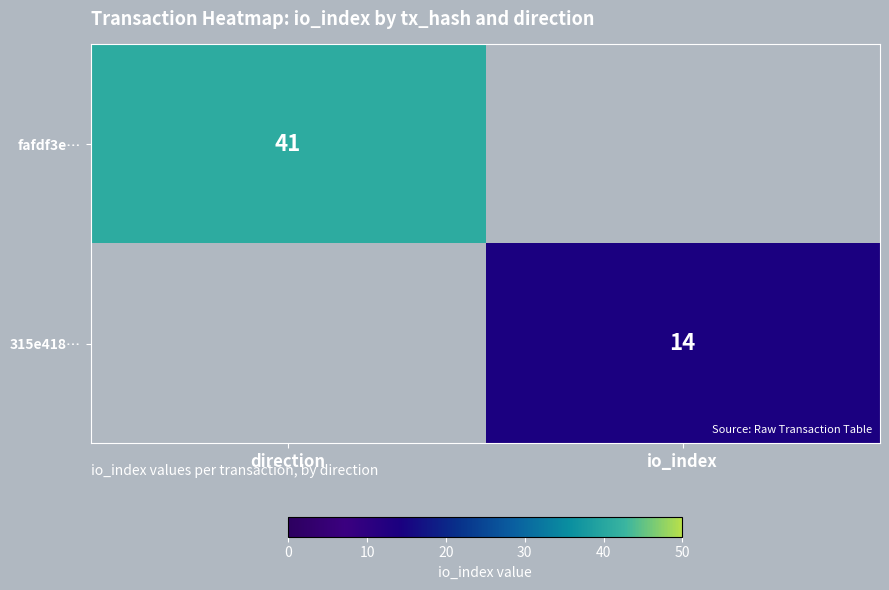

What is the maximum value shown in the chart?

41.0